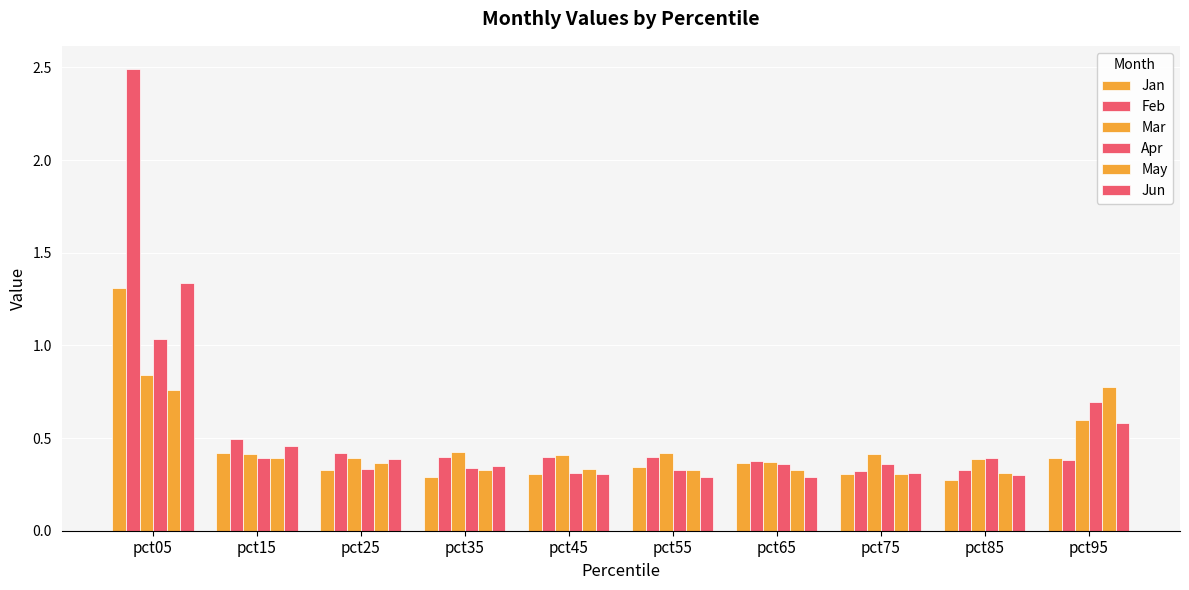

Count the number of categories in the chart.

10